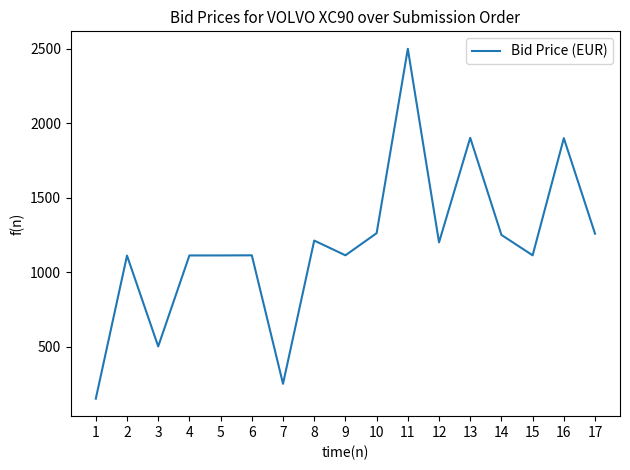

What value does the data have at 8?

1212.1